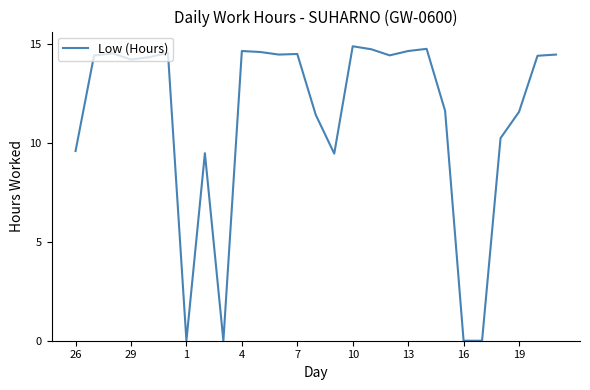

What is the maximum value shown in the chart?

14.9